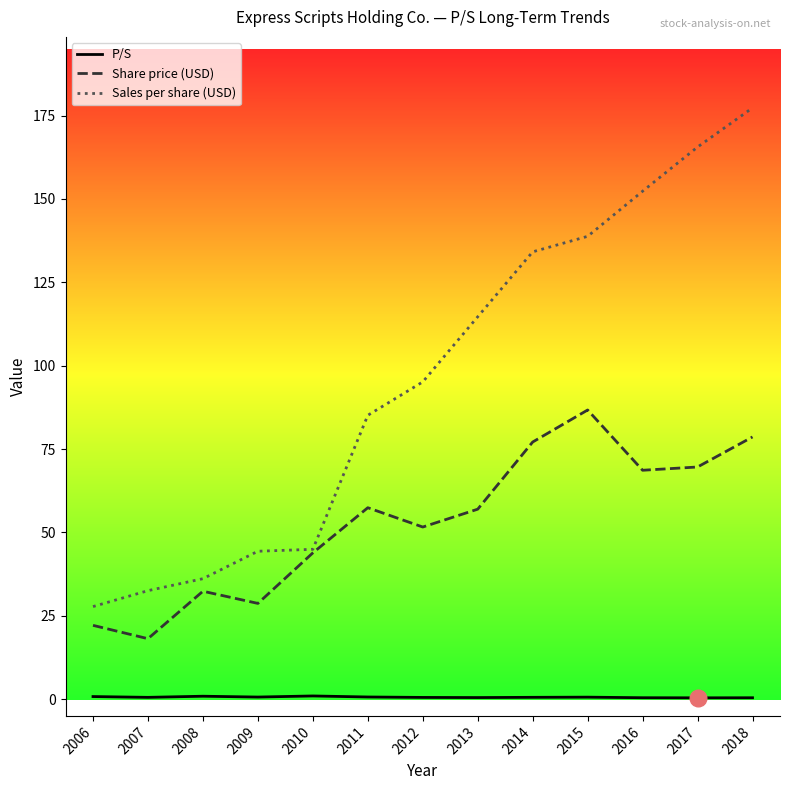

How many distinct data groups are displayed?

3